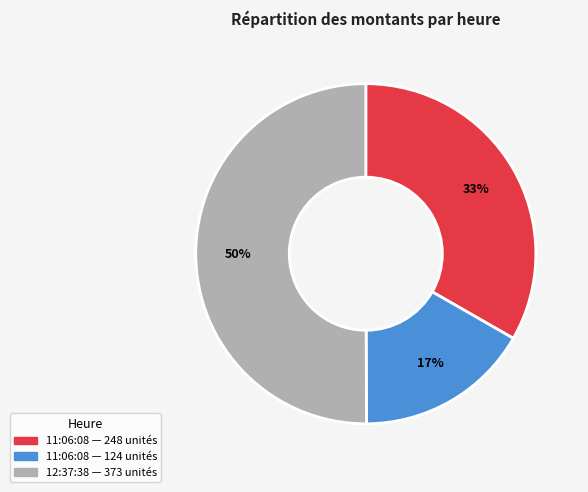

To the nearest percent, what is the average slice percentage?

33%